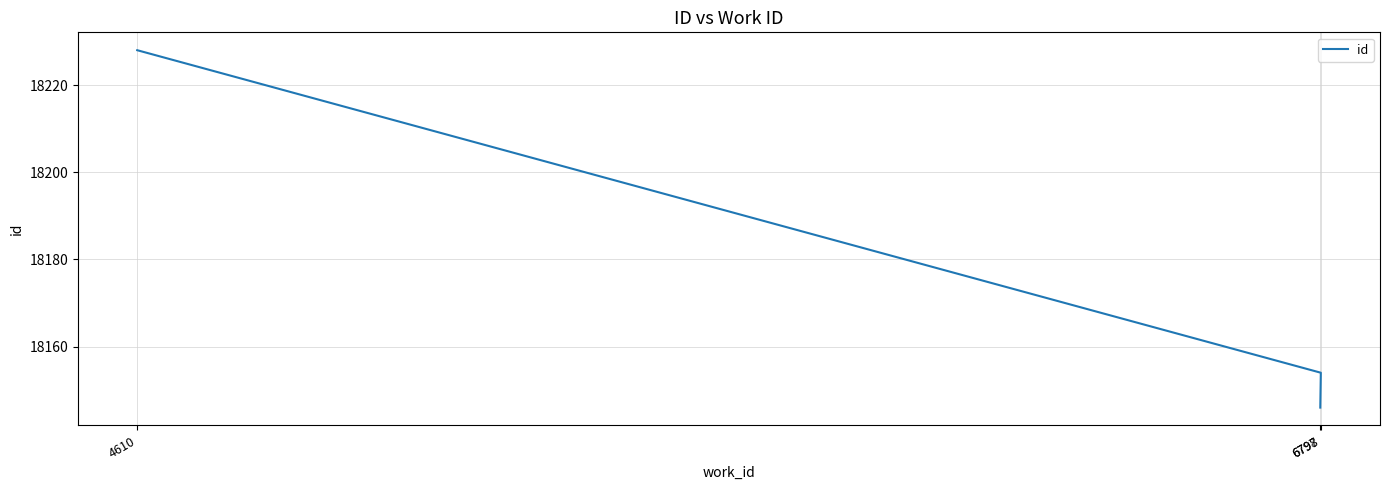

True or false: the data shows 18146 at 6797.

True